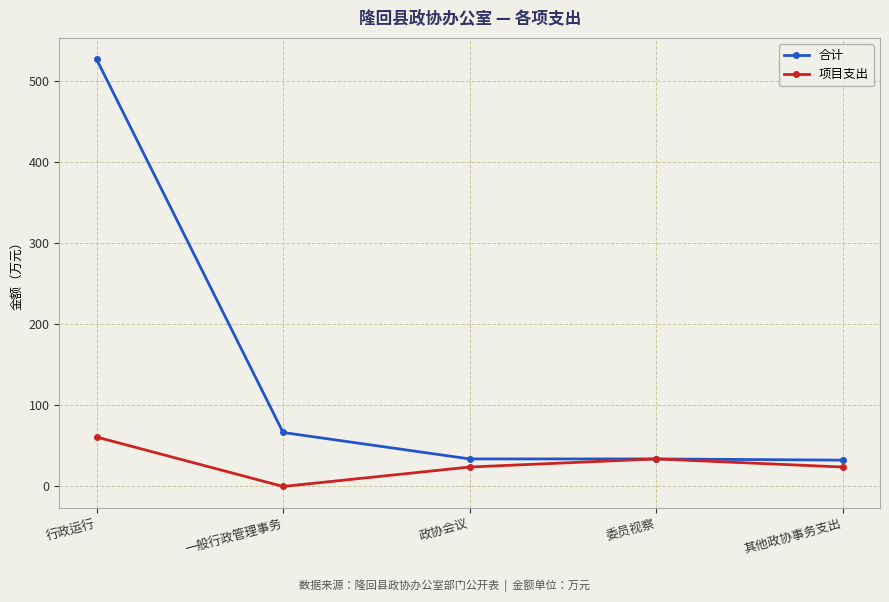

What is the average value of the 合计 series?

138.9